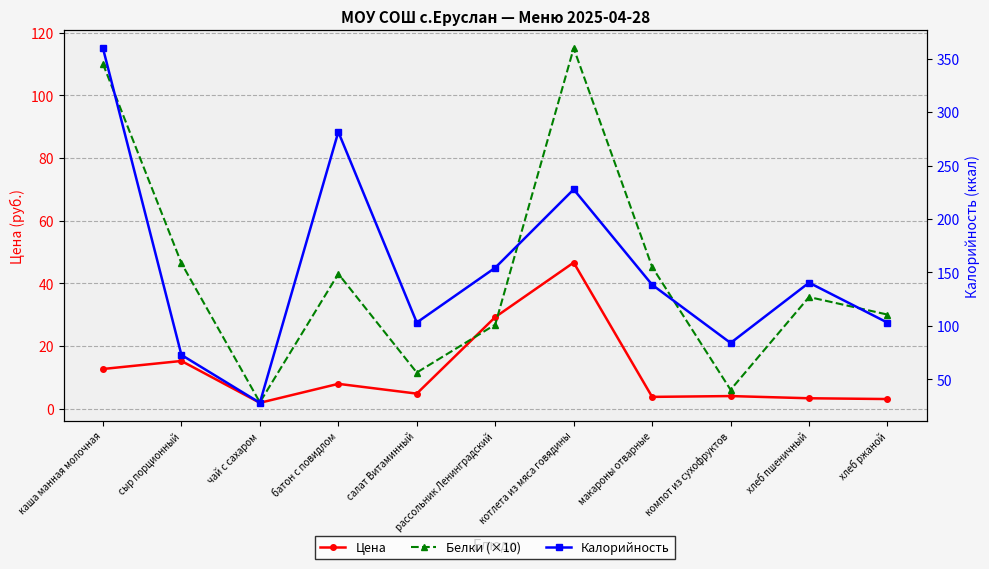

What is the lowest value of the Калорийность series?

28.0